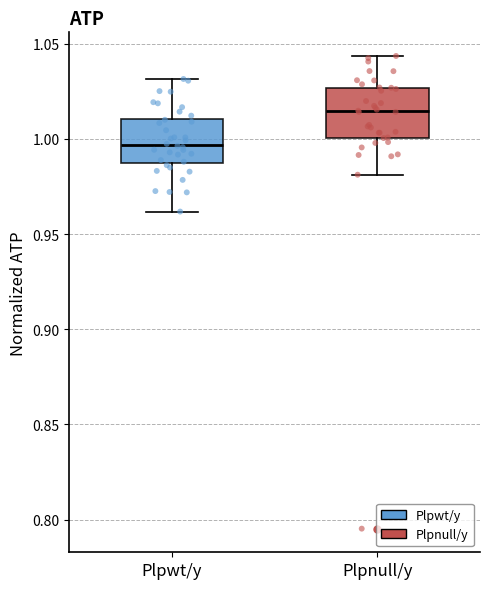

Which box has the lowest median line?

Plpwt/y